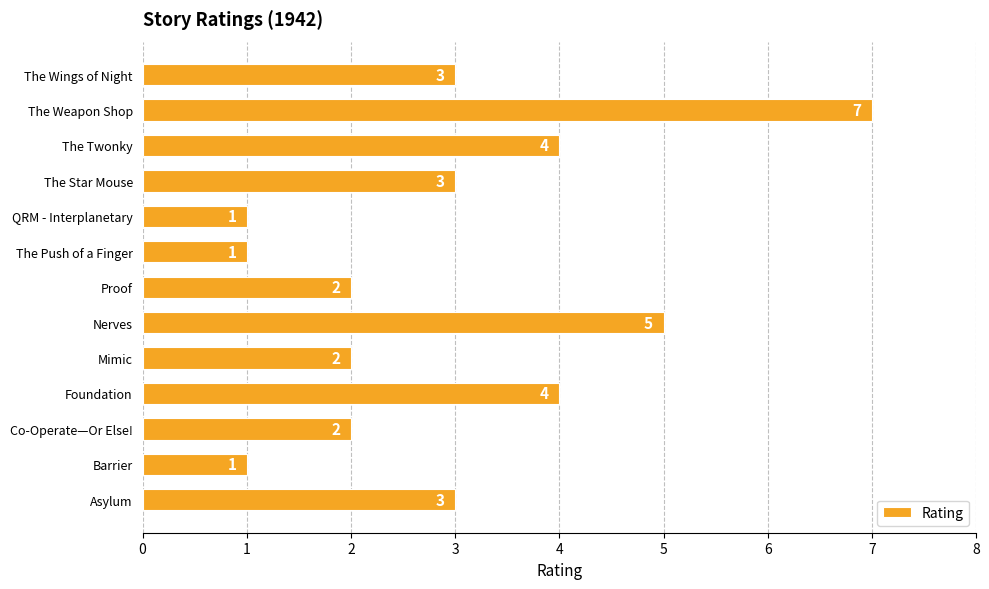

What is the difference between the maximum and minimum values?

6